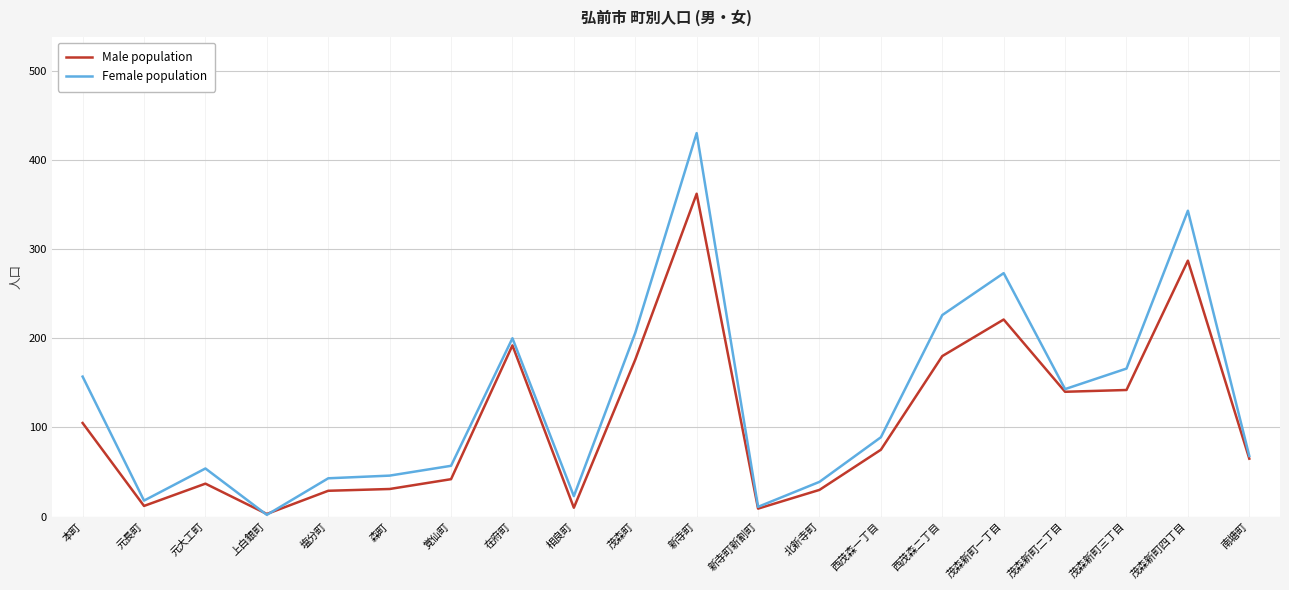

At which label does Female population reach its peak?

新寺町